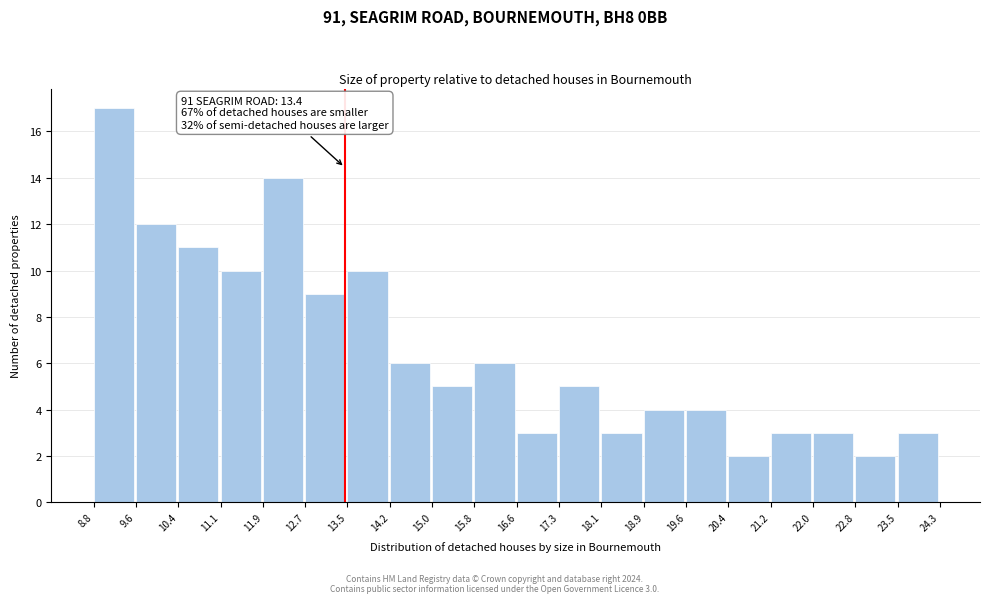

Which range on the x-axis has the tallest bar?

8.8 to 9.6